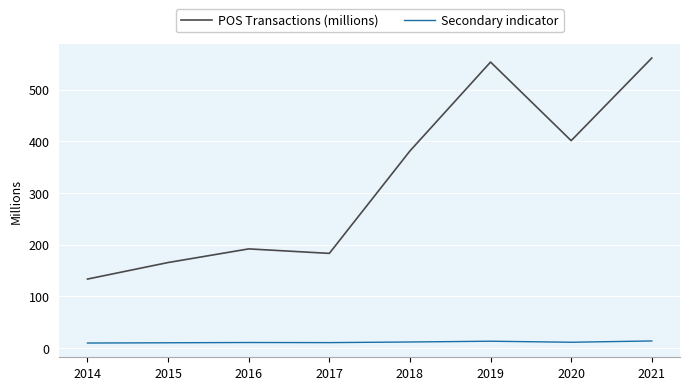

What is the maximum value for POS Transactions (millions)?

560.9